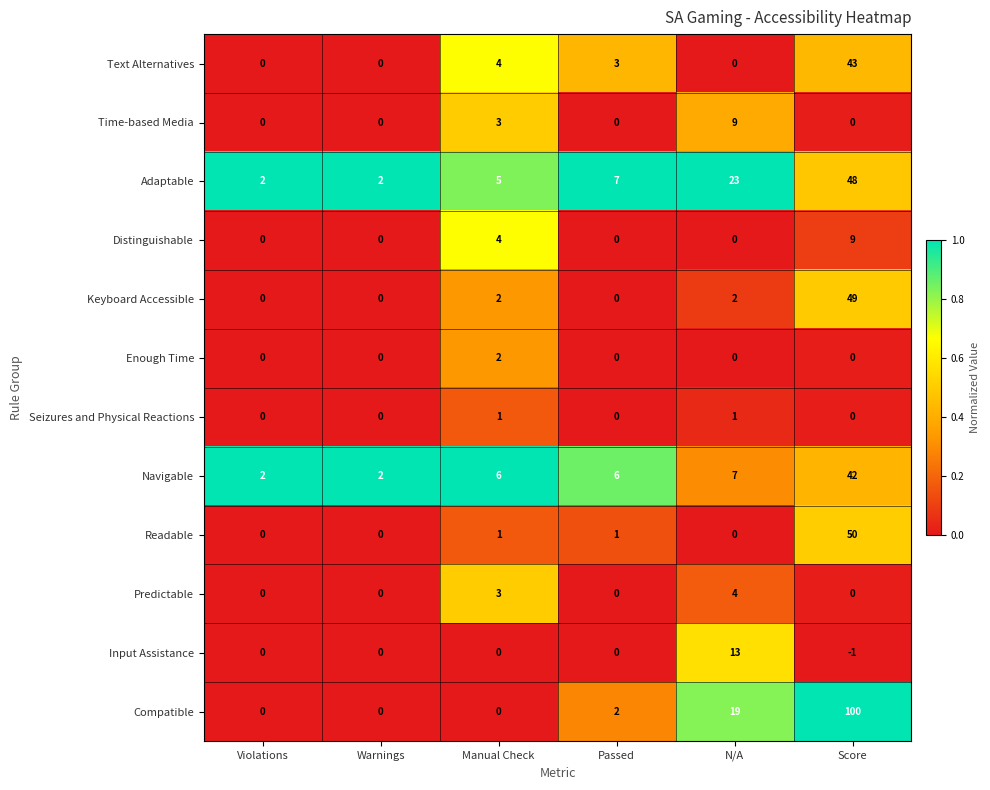

What is the maximum value shown in the chart?

100